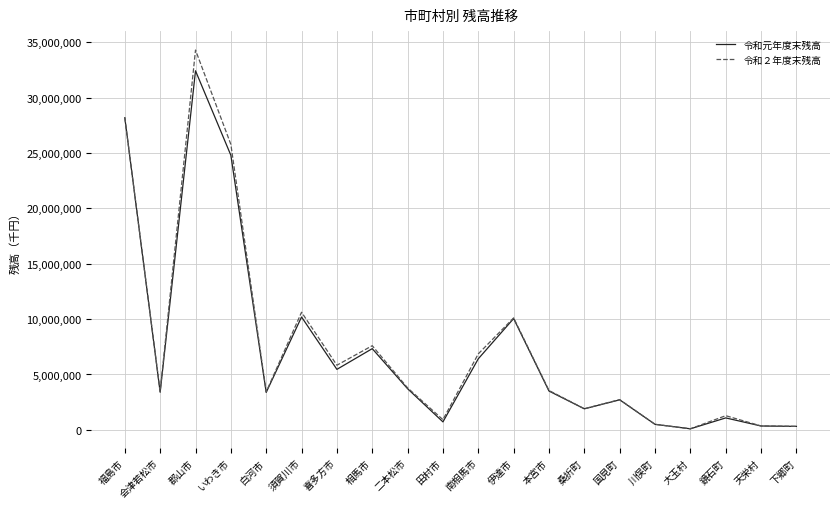

At how many categories does at least one series exceed 20970036?

3